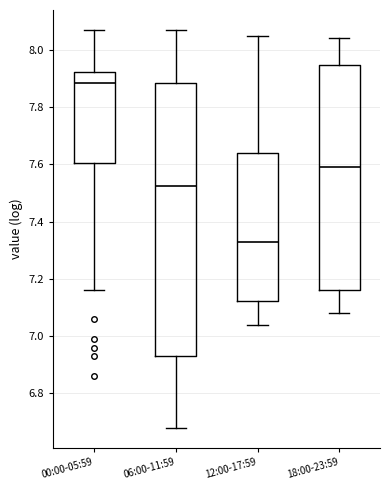

Reading left to right, read every box against the y-axis: the position of its median line, the range the box covers, and the ends of its whiskers. The values are not printed on the chart, so give them approximately, as read against the axis.

00:00-05:59: median 7.88, box 7.60 to 7.92, whiskers 7.16 to 8.08
06:00-11:59: median 7.52, box 6.94 to 7.88, whiskers 6.68 to 8.08
12:00-17:59: median 7.34, box 7.12 to 7.64, whiskers 7.04 to 8.06
18:00-23:59: median 7.60, box 7.16 to 7.94, whiskers 7.08 to 8.04